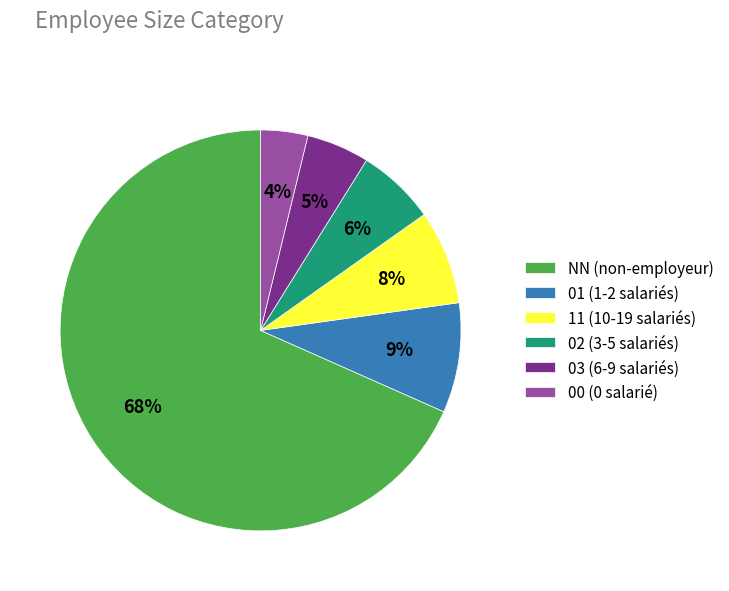

Is the sum of 02 (3-5 salariés) and 11 (10-19 salariés) greater than half?

No